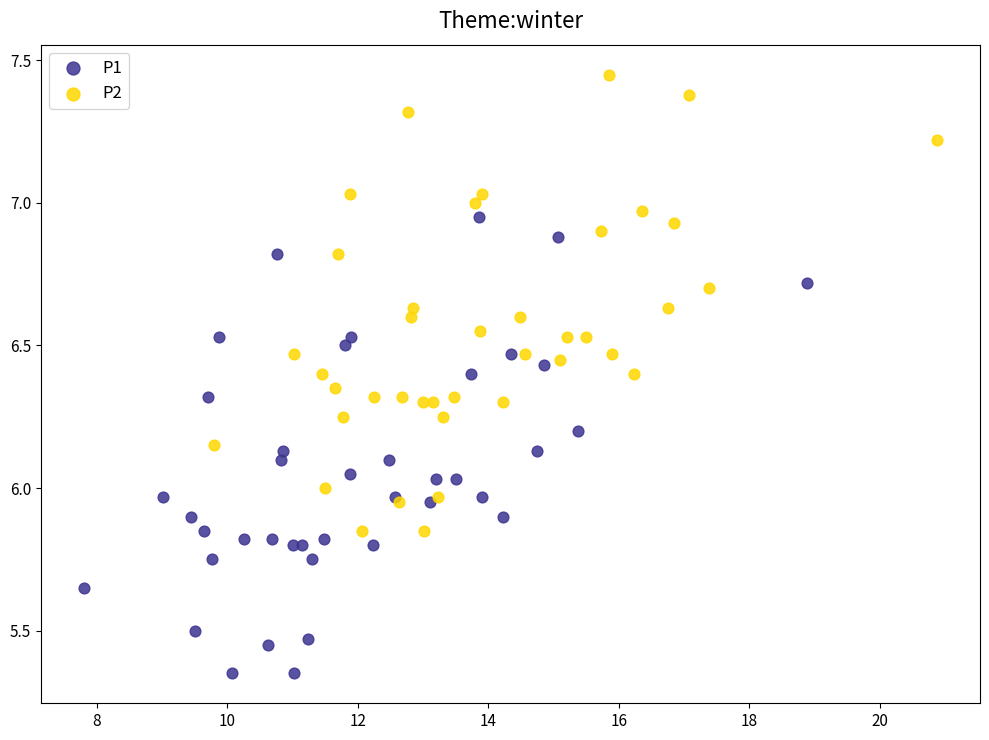

Which series contains the lowest Y value?

P1